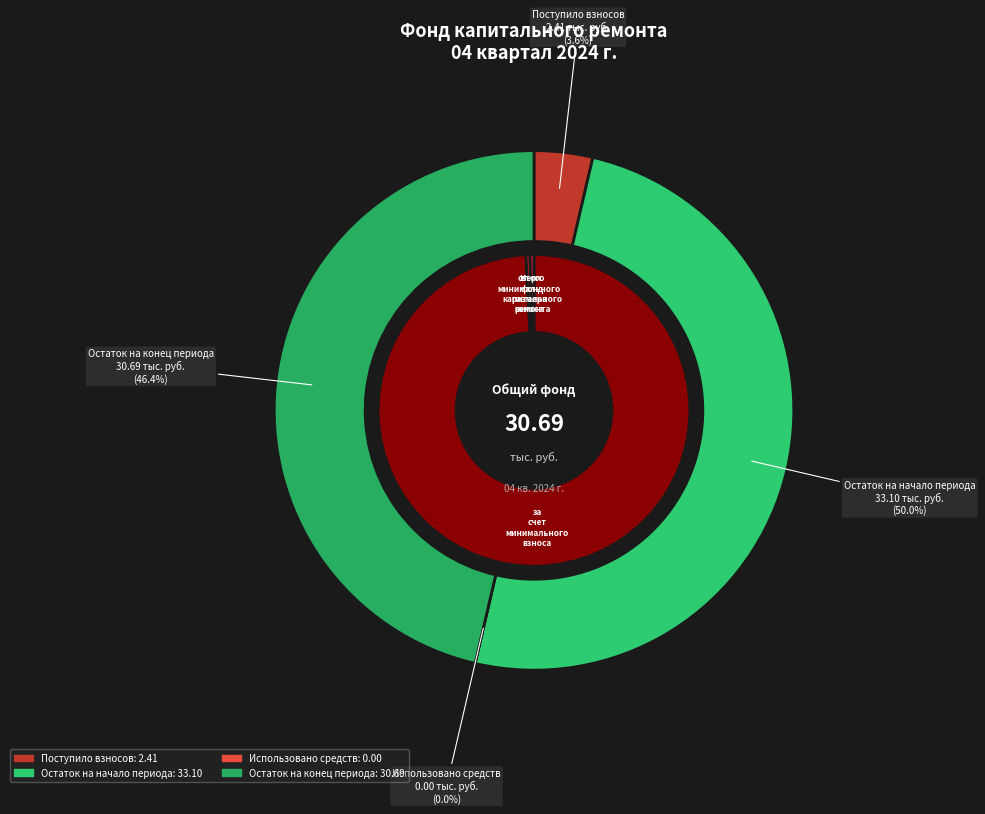

Which slice is the largest?

за счет минимального взноса